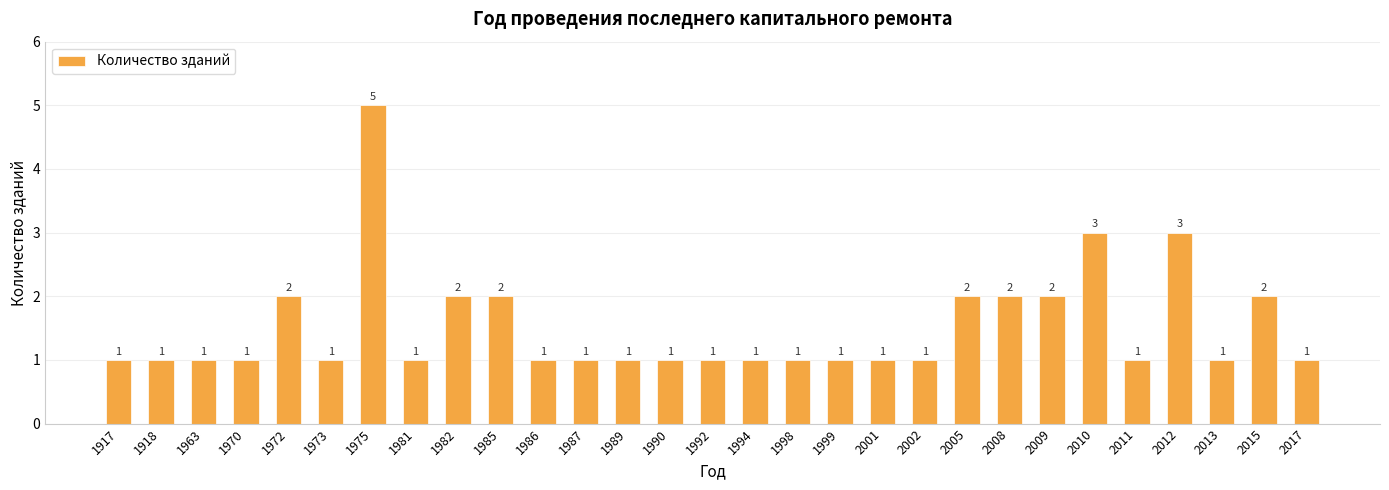

Which category has the highest value across all series?

1975